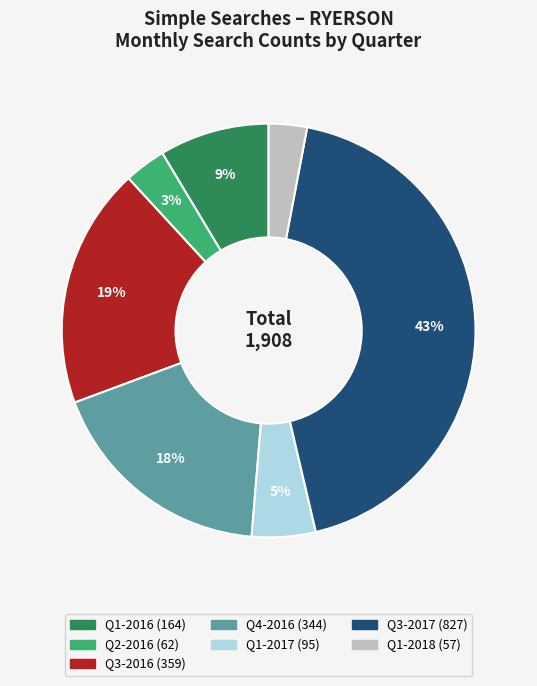

Does any single category account for the majority?

No